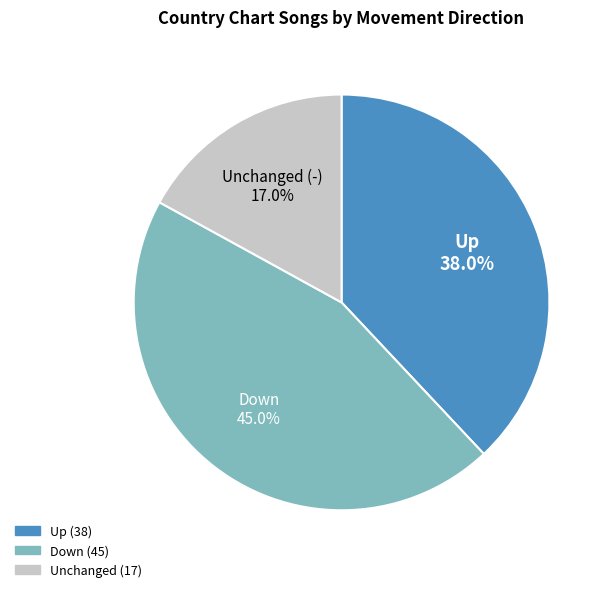

How many slices are in this pie chart?

3